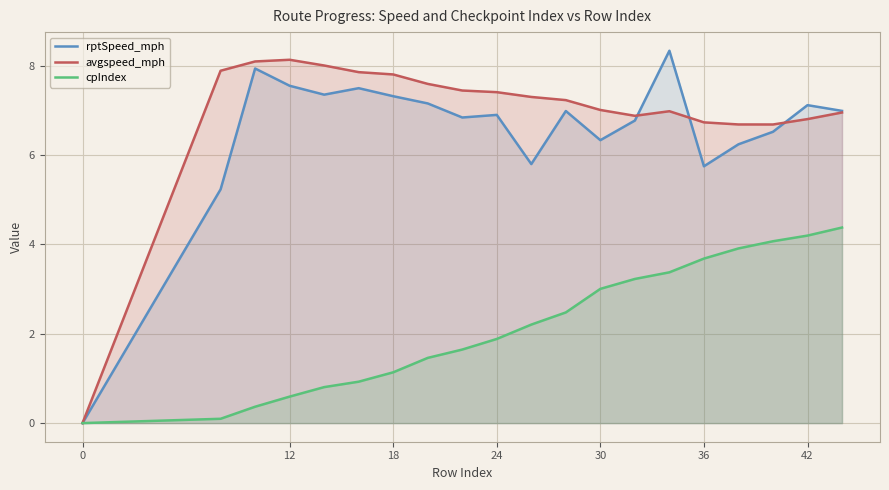

What value does the avgspeed_mph series have at 24?

7.4